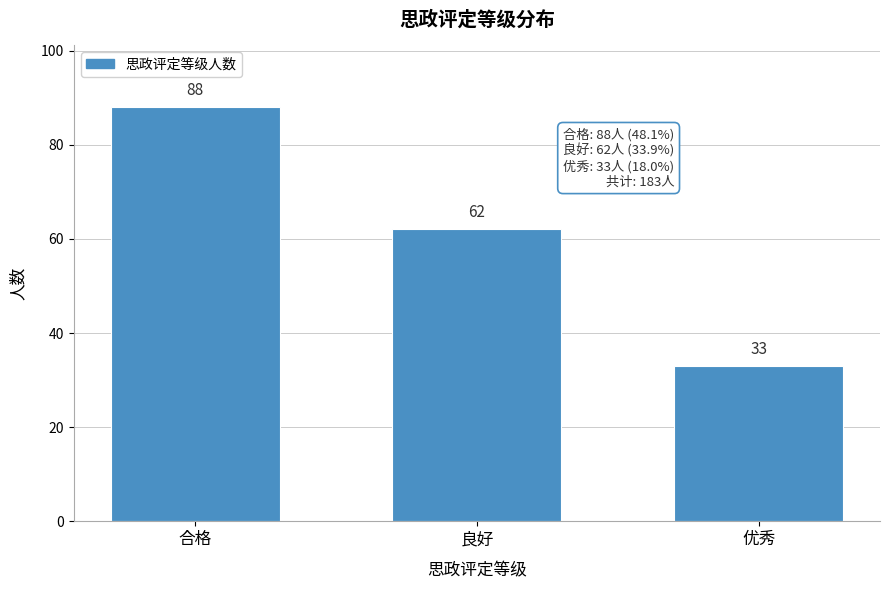

Reading left to right, list all the values displayed in this chart.

合格=88	良好=62	优秀=33